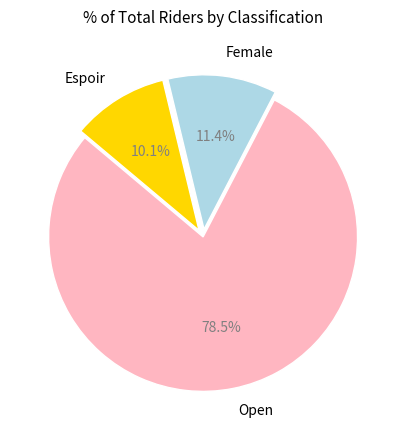

Which has a higher value, Espoir or Female?

Female